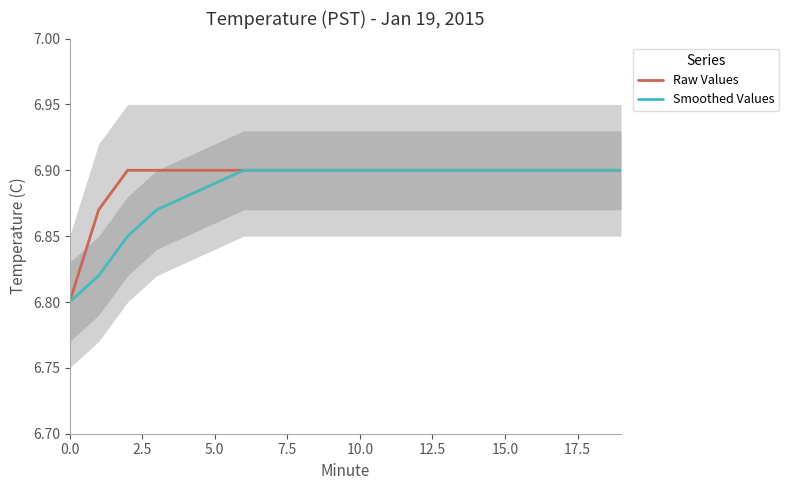

At how many categories does at least one series exceed 6?

20